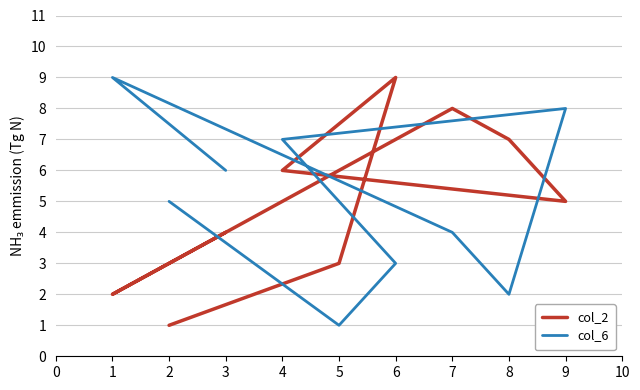

Reading left to right, what are all the values shown in this chart?

col_2: 1	3	9	6	5	7	8	2	4
col_6: 5	1	3	7	8	2	4	9	6